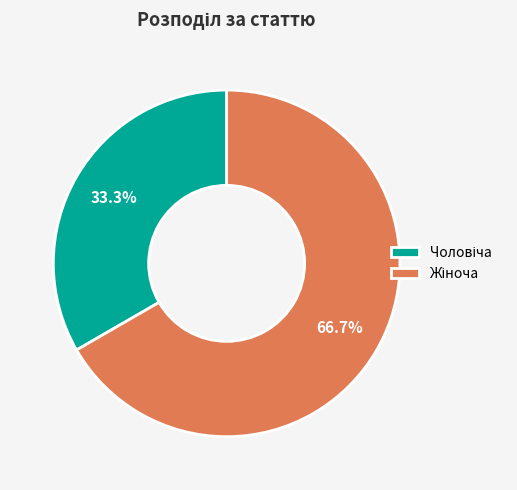

Is there any slice that represents more than half of the pie?

Yes